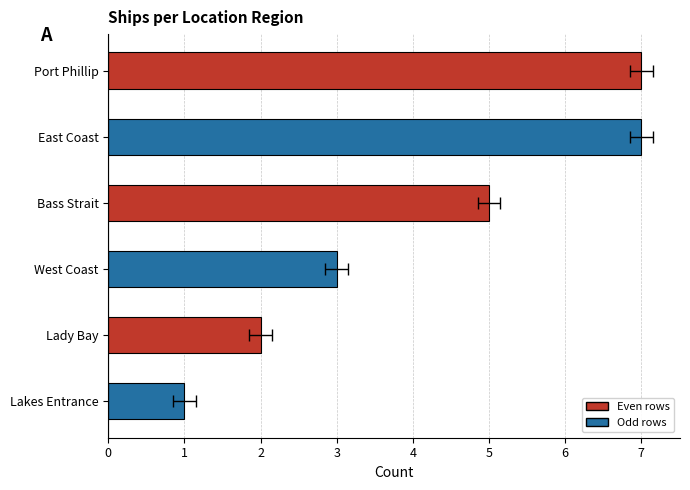

Reading left to right, transcribe all the data shown in this chart.

7	7	5	3	2	1